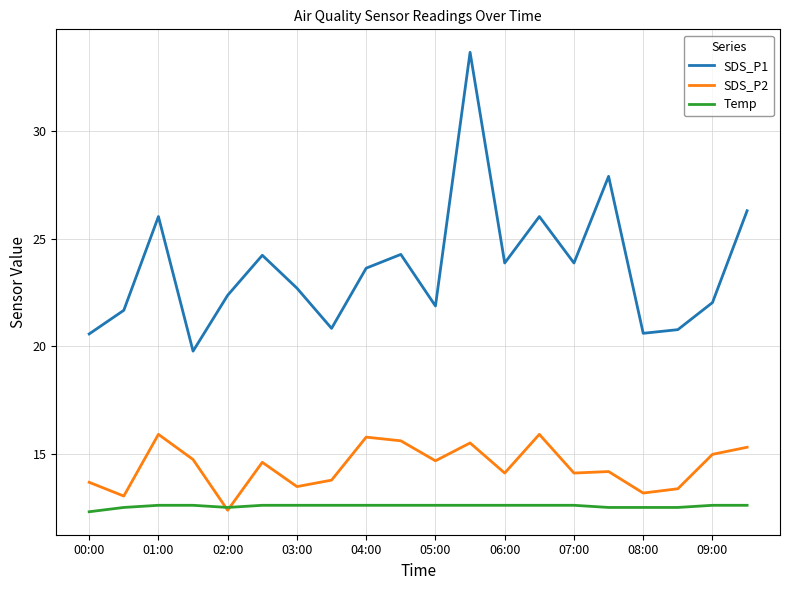

Is this an area chart (filled region under the line)?

No